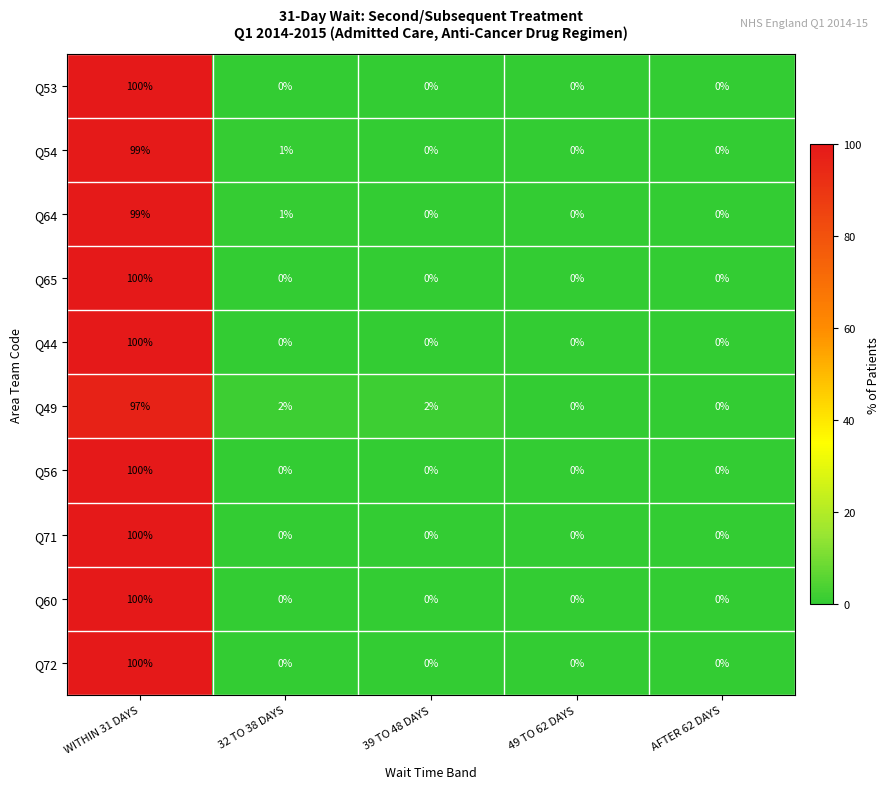

Is it true that Q60 equals 0 at 39 TO 48 DAYS?

True